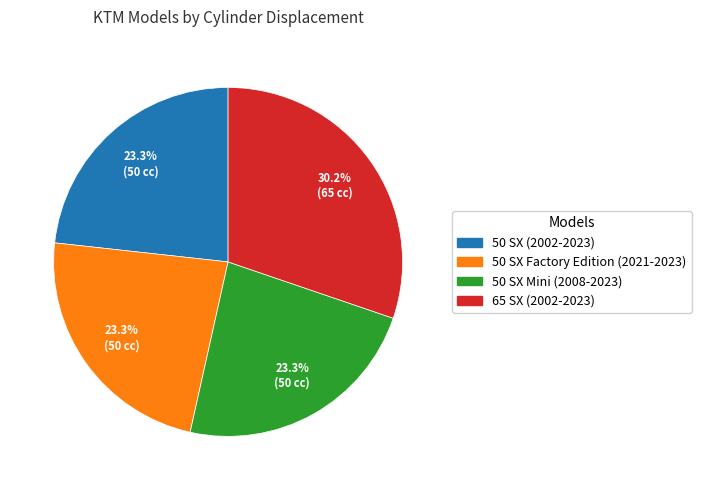

What percentage is NOT represented by 50 SX (2002-2023)?

76.7%